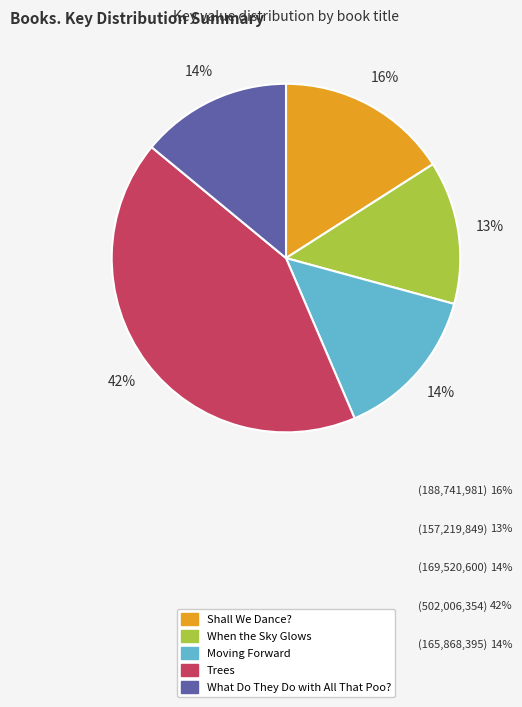

Count the number of slices in the pie.

5